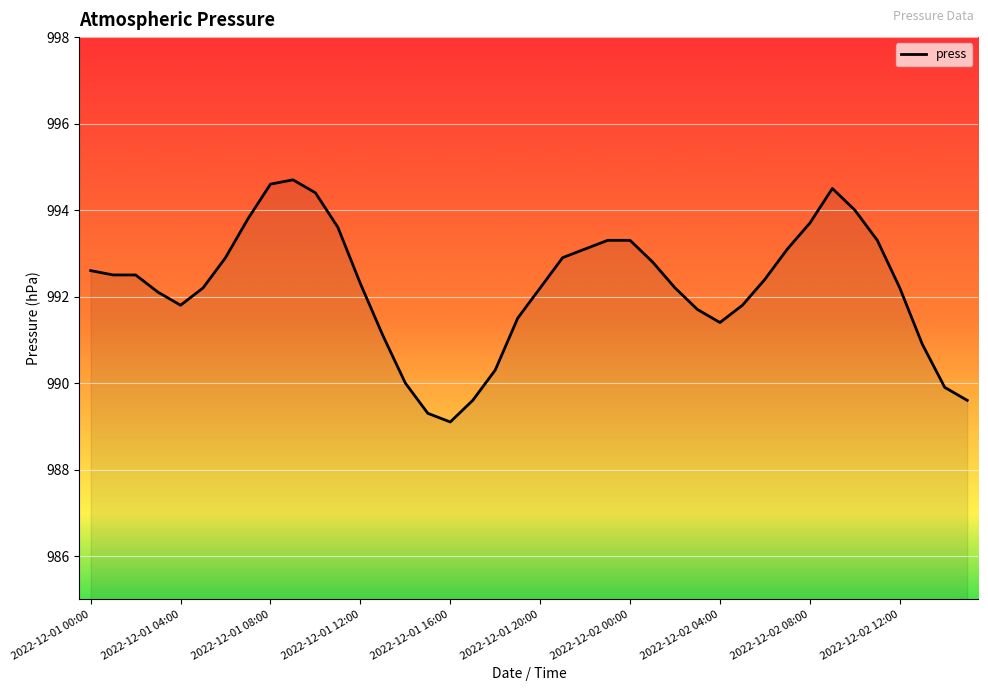

What is the smallest value displayed?

989.1